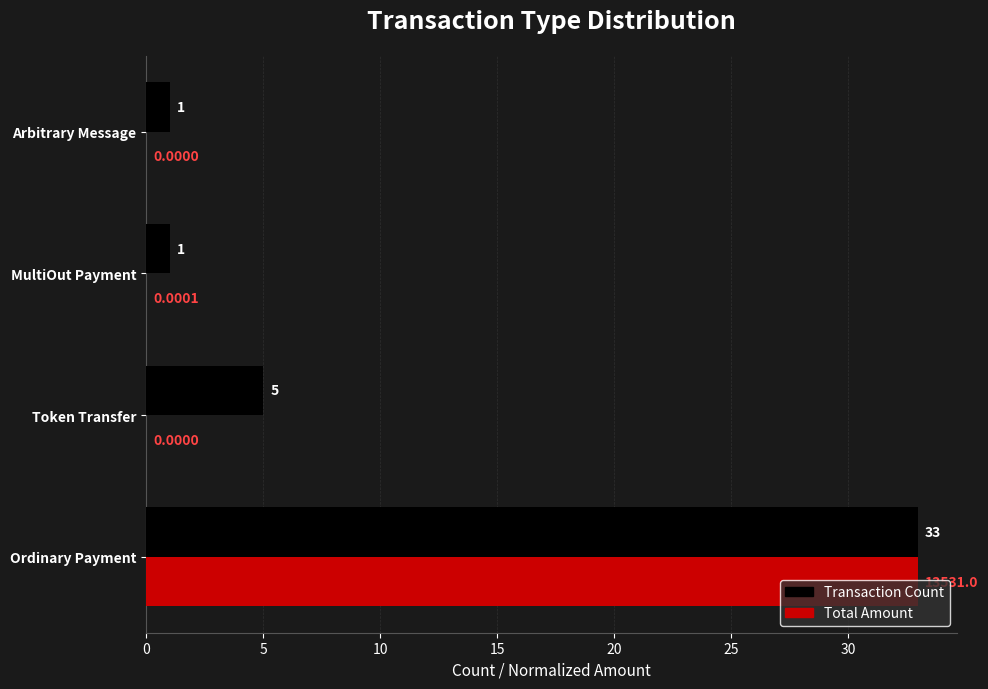

Which category has the highest value across all series?

Ordinary Payment